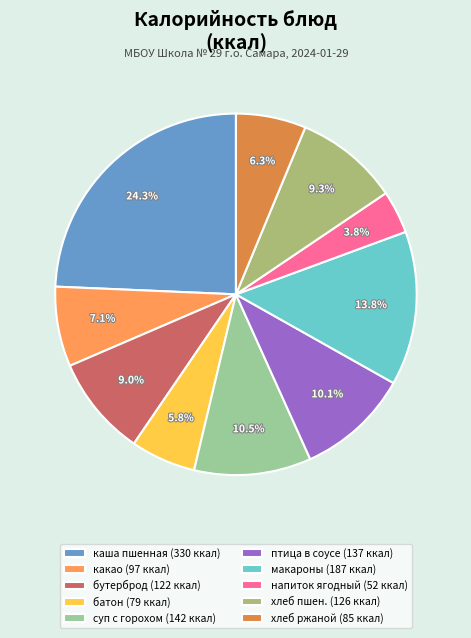

To the nearest percent, what is the average slice percentage?

10%